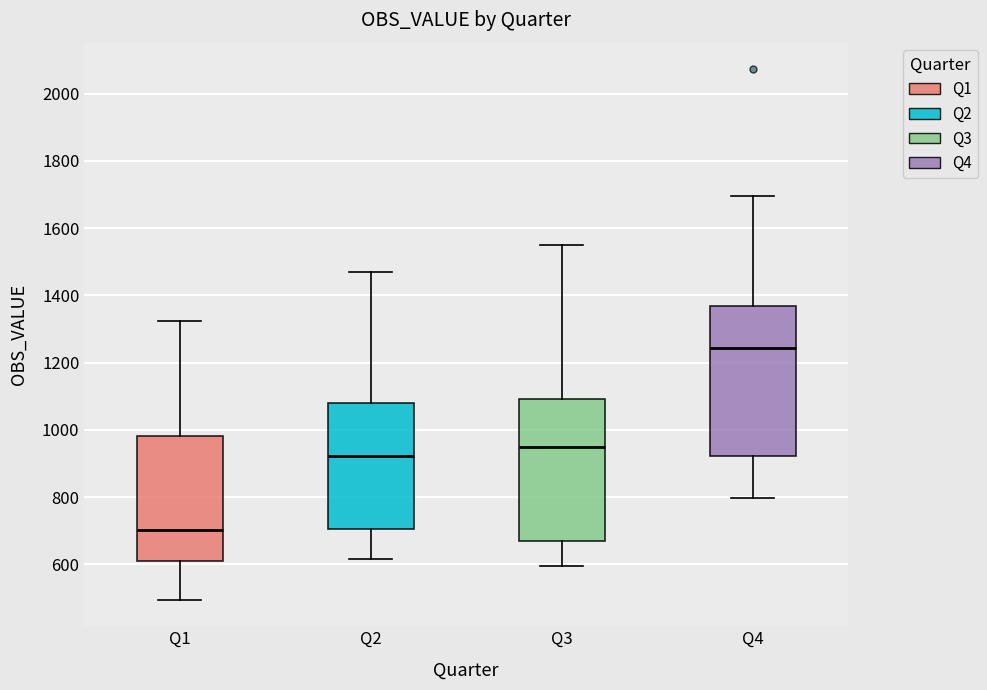

Where does the lower whisker of the box for Q2 end on the y-axis? The values are not printed on the chart, so give them approximately, as read against the axis.

620